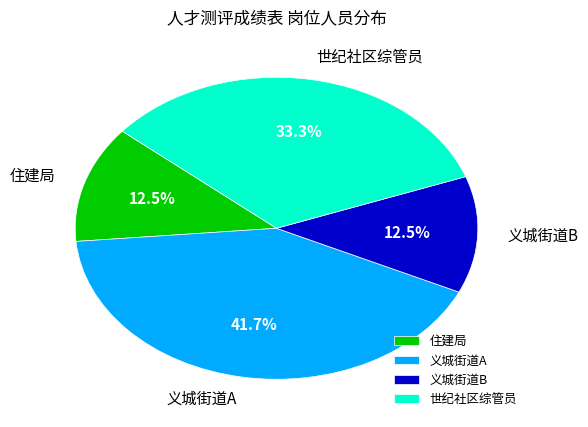

To the nearest percent, what is the combined percentage of 义城街道B and 世纪社区综管员?

46%